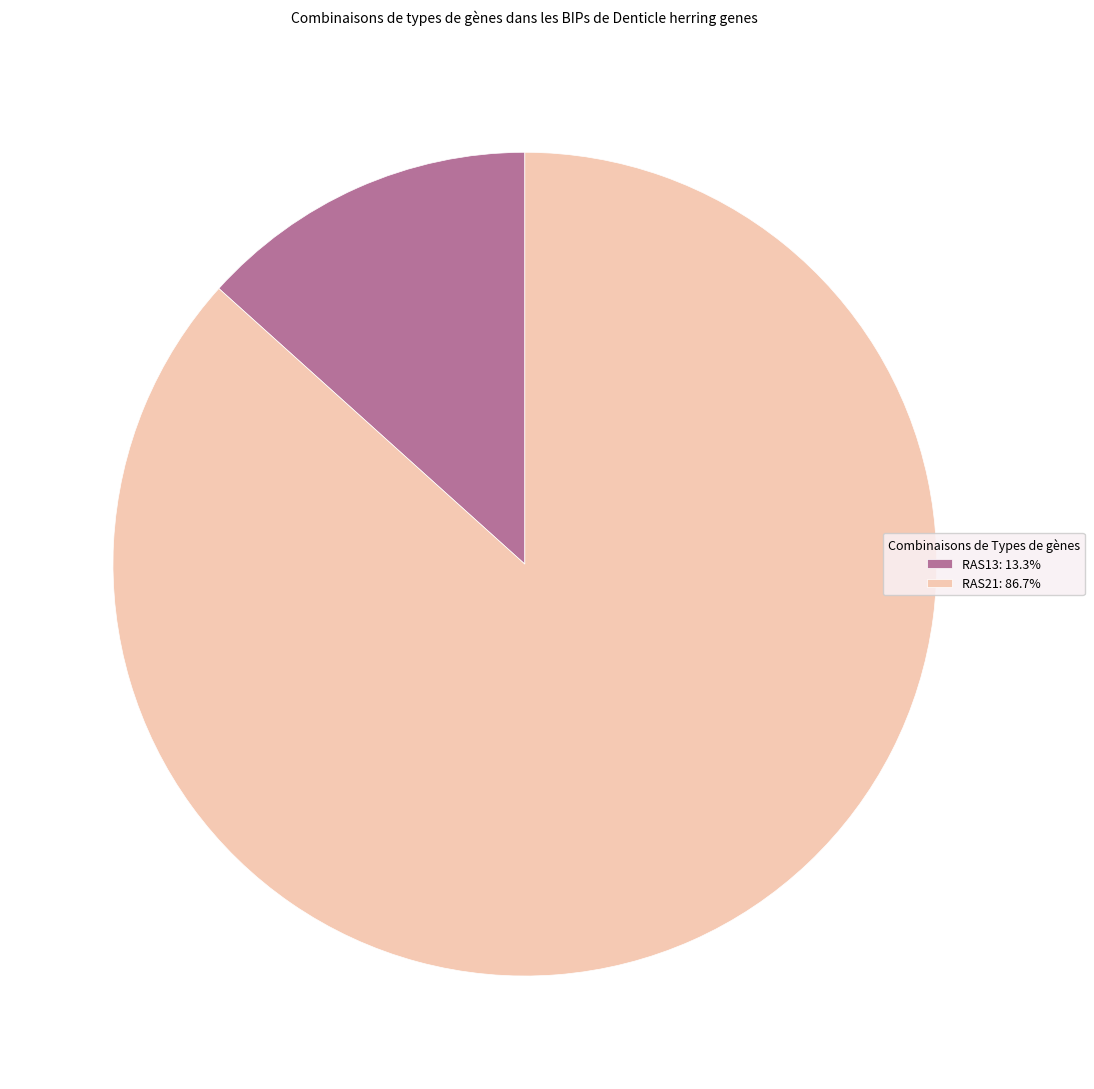

Count the number of slices in the pie.

2